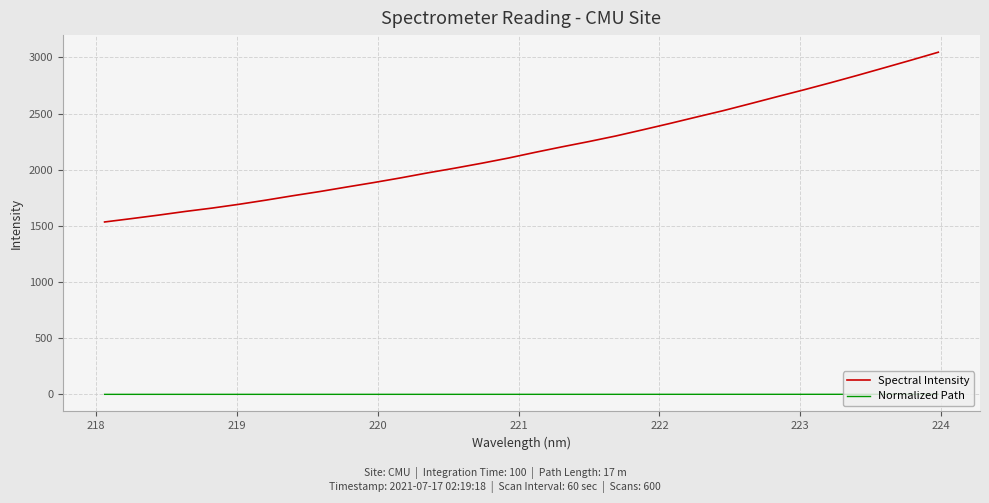

Which series has the widest spread of values?

Spectral Intensity